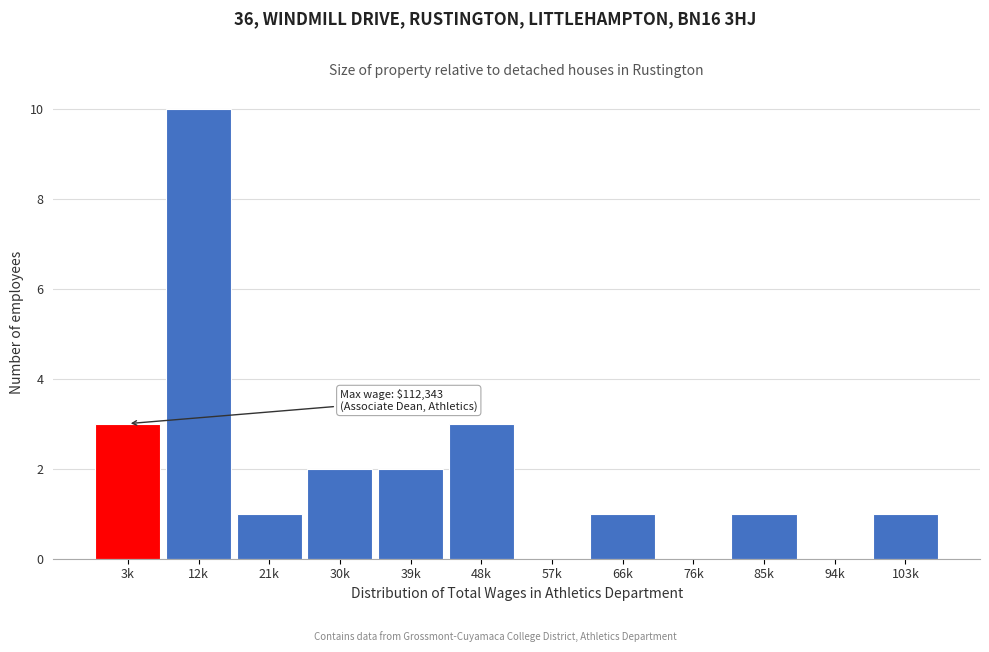

Reading left to right, list all the values displayed in this chart.

3k=3	12k=10	21k=1	30k=2	39k=2	48k=3	57k=0	66k=1	76k=0	85k=1	94k=0	103k=1